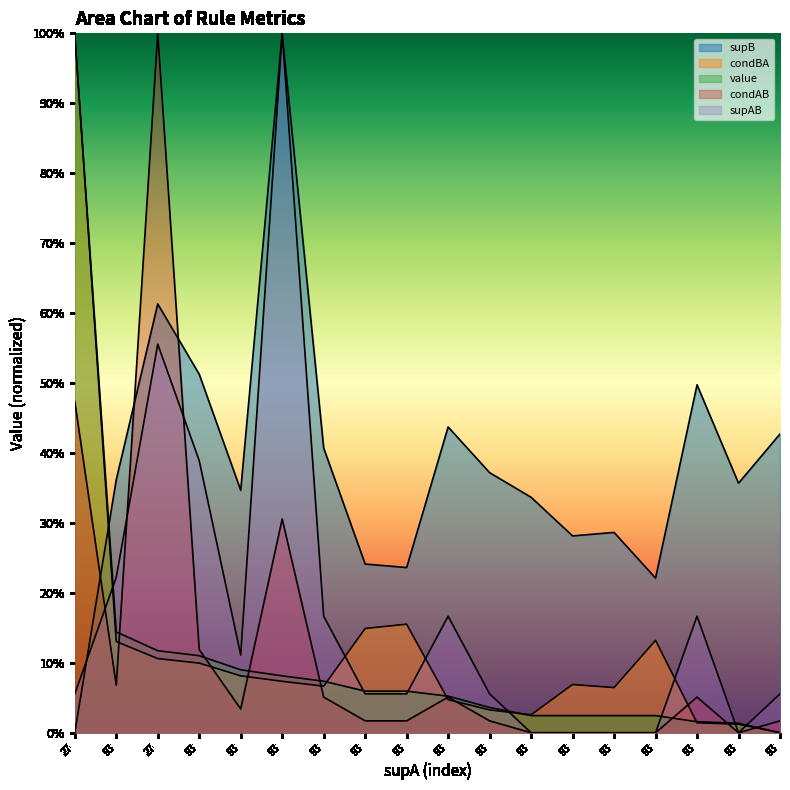

Which has a higher value, 93 or 93?

93